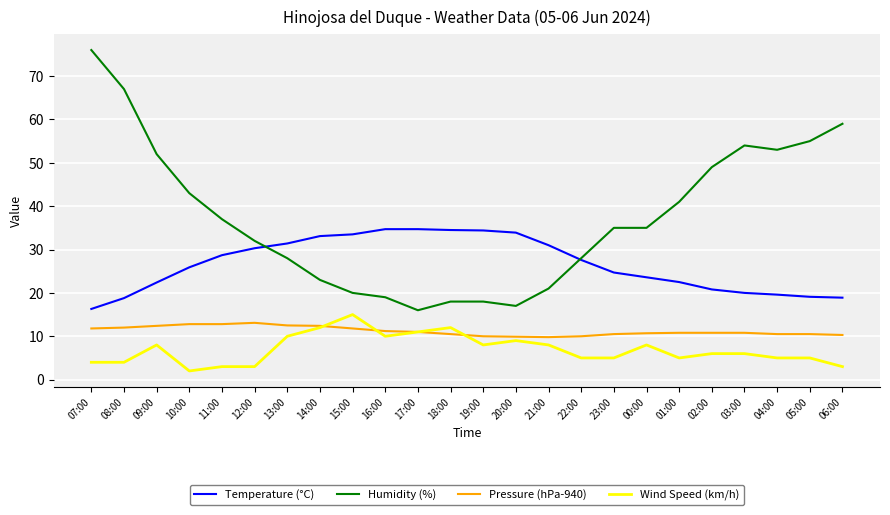

Which series has the widest spread of values?

Humidity (%)